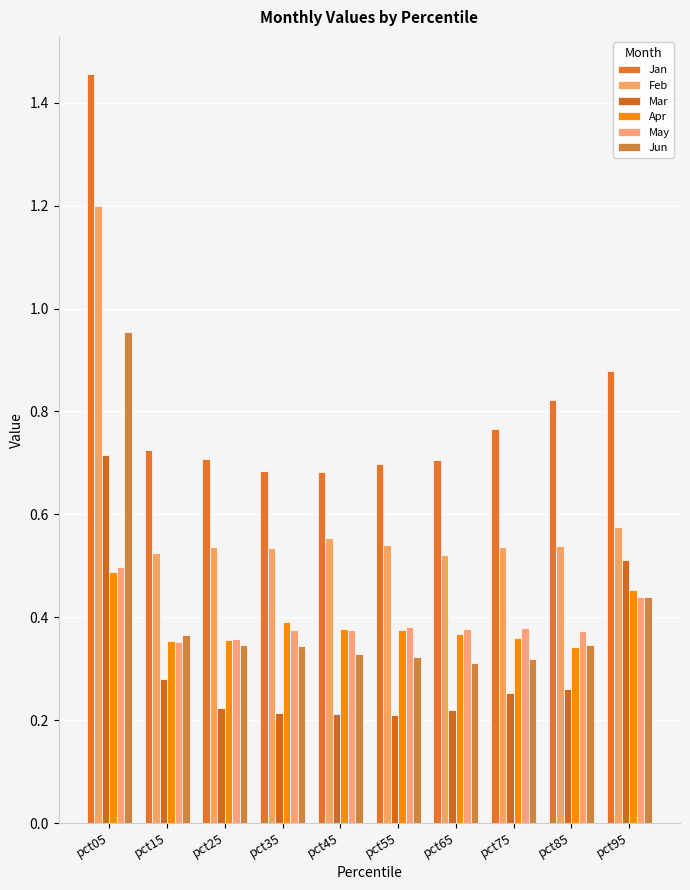

How many series are shown in this chart?

6